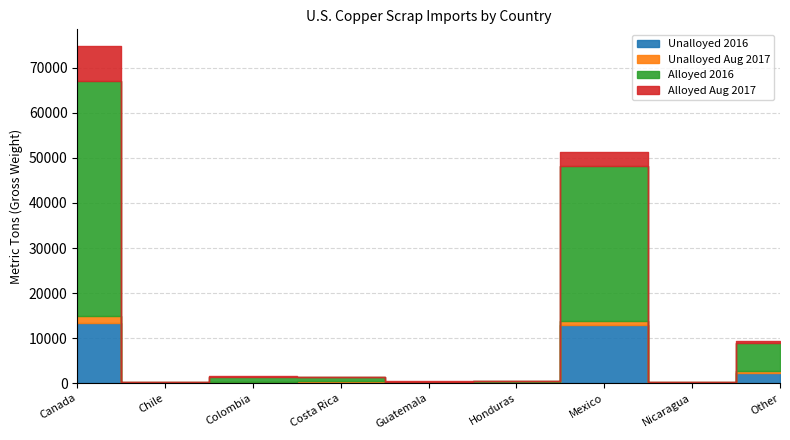

The Unalloyed 2016 series shows 259 at Colombia. True or false?

True